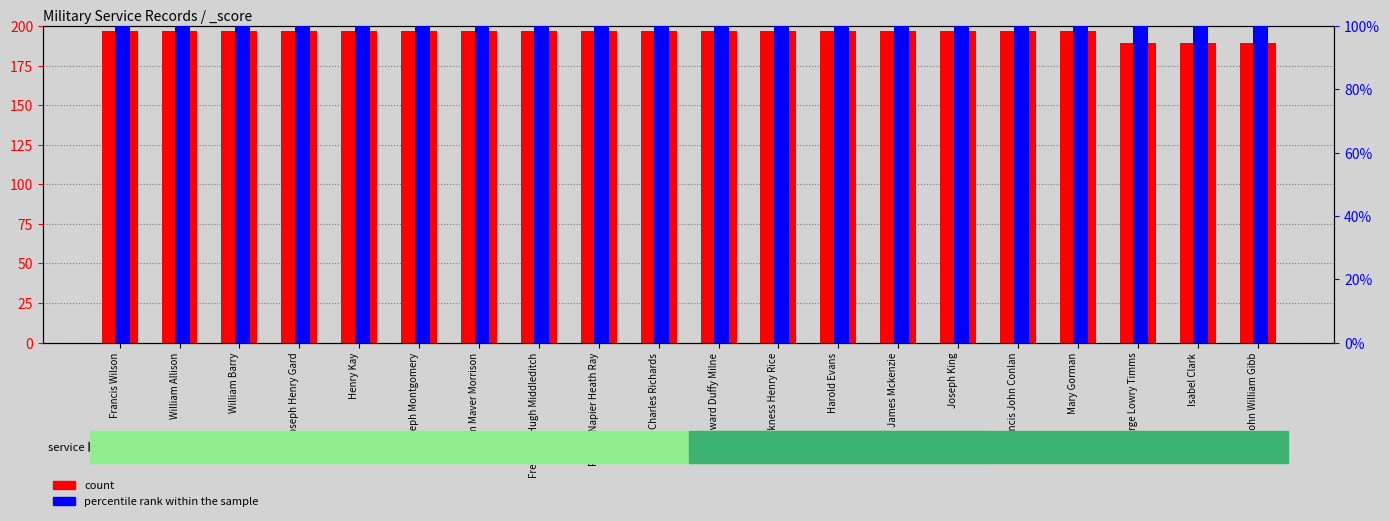

What position from the right is Harold Evans?

8